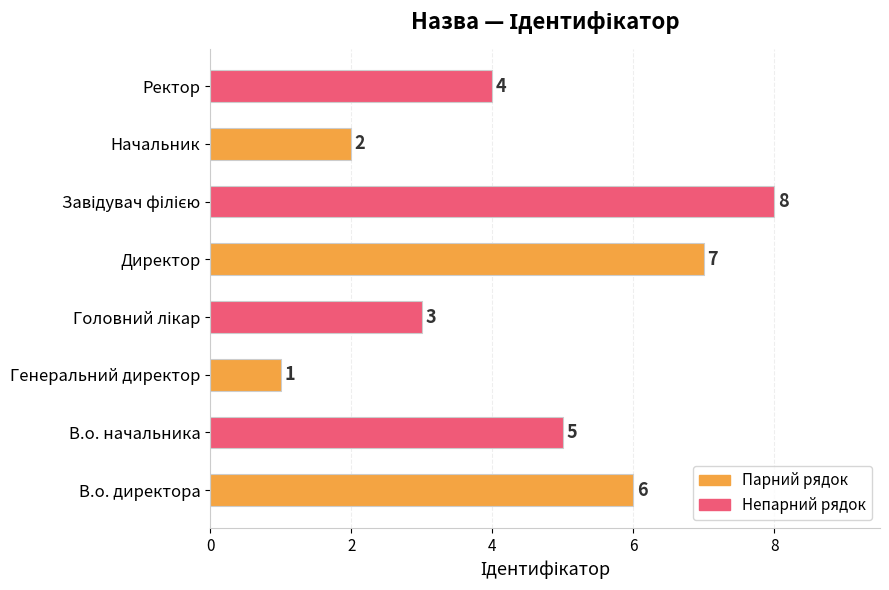

True or false: the data shows 5 at В.о. начальника.

True